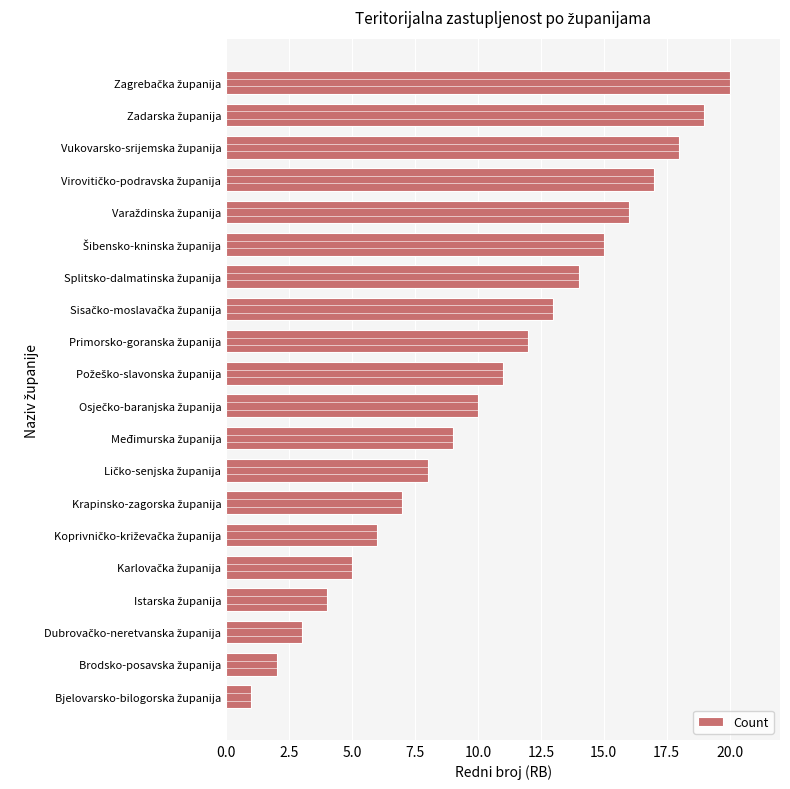

What is the value of the 12th bar from the left?

12